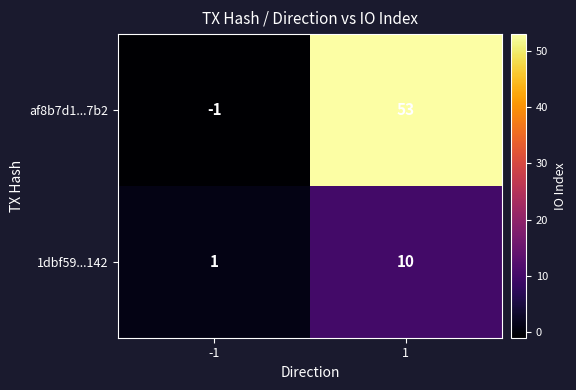

What value does the 1dbf59...142 series have at 1?

10